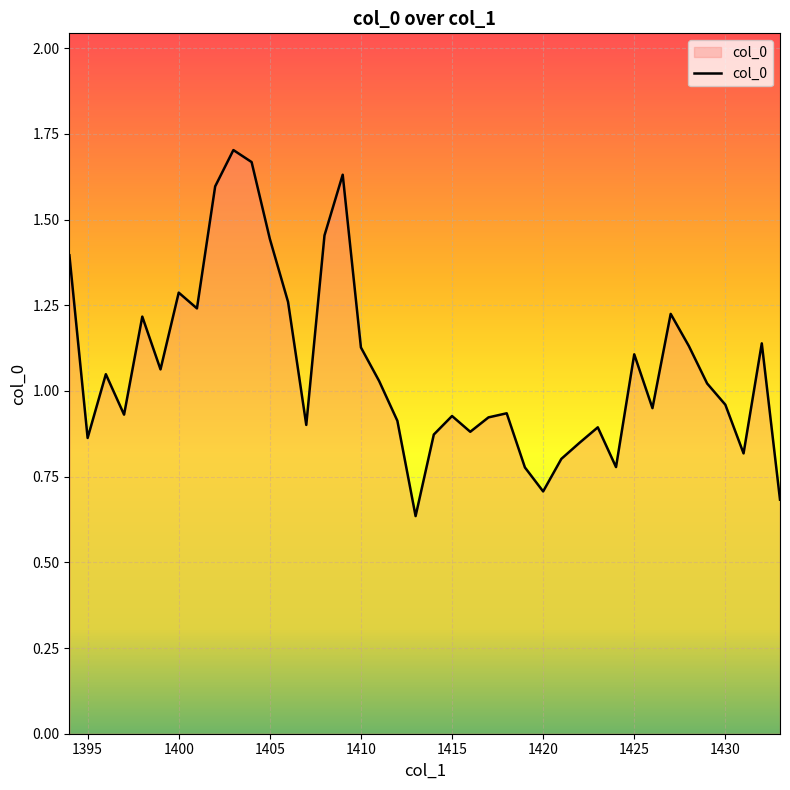

Where does the data first go above 1?

1394